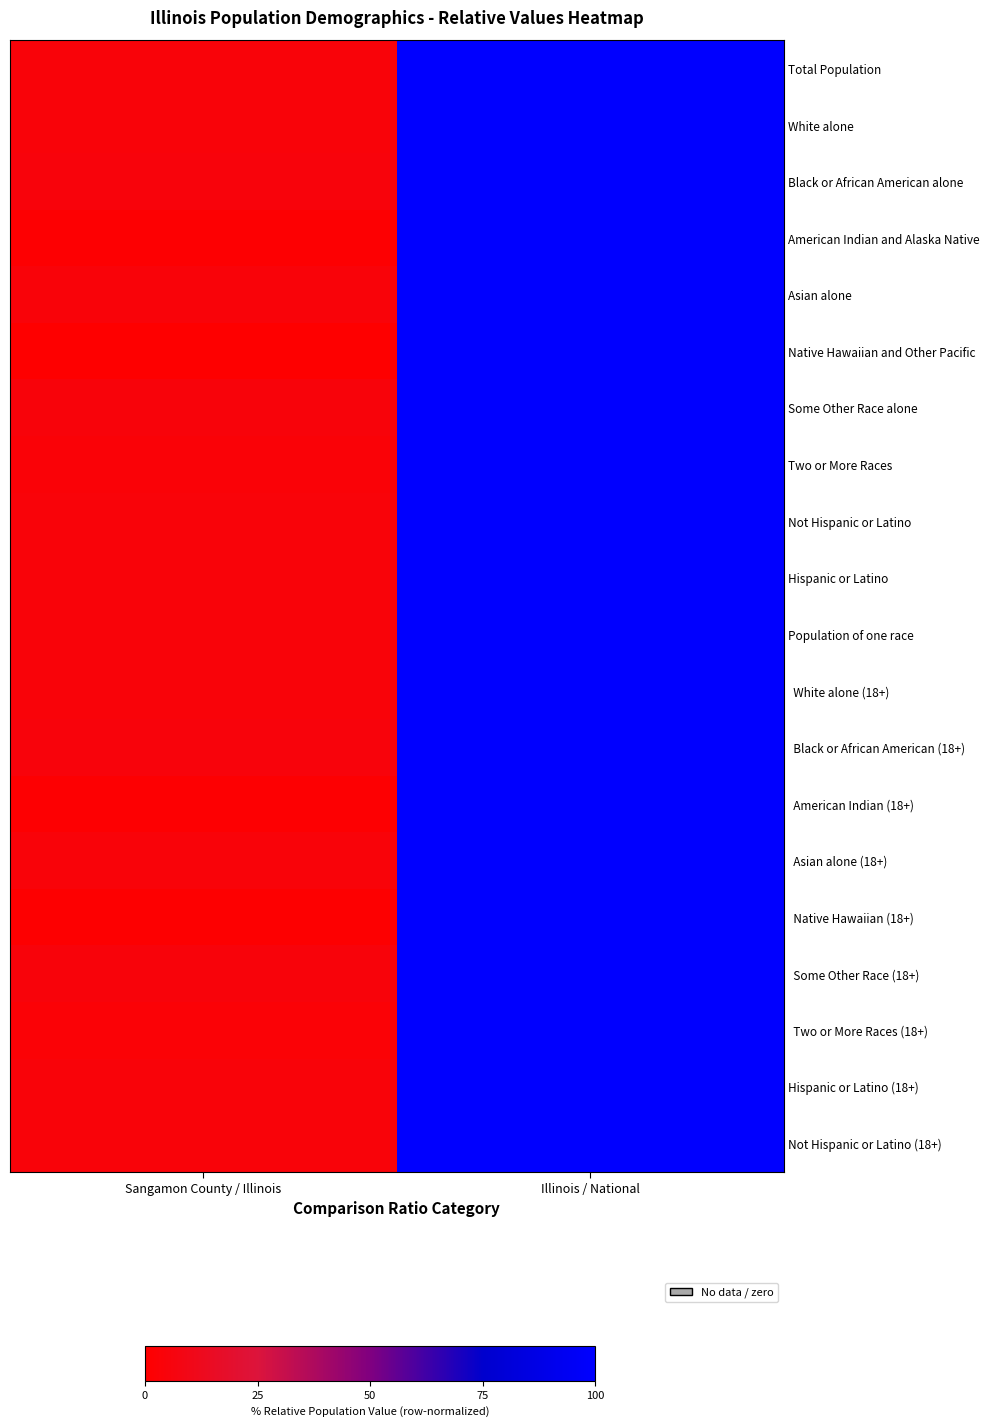

Which label corresponds to the largest value in the chart?

Illinois / National